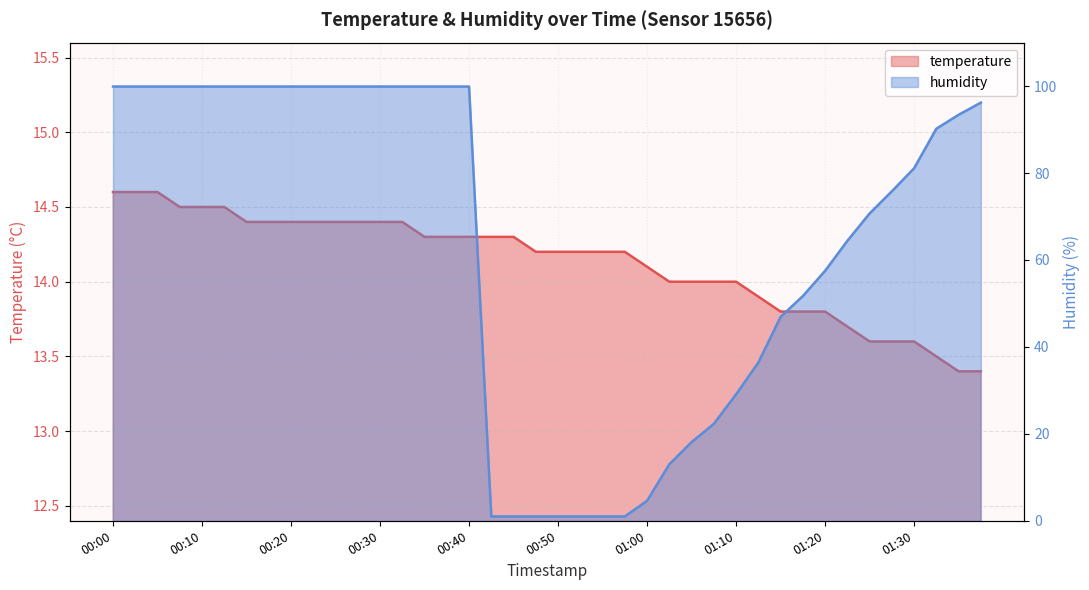

Which category has the lowest value across all series?

00:43